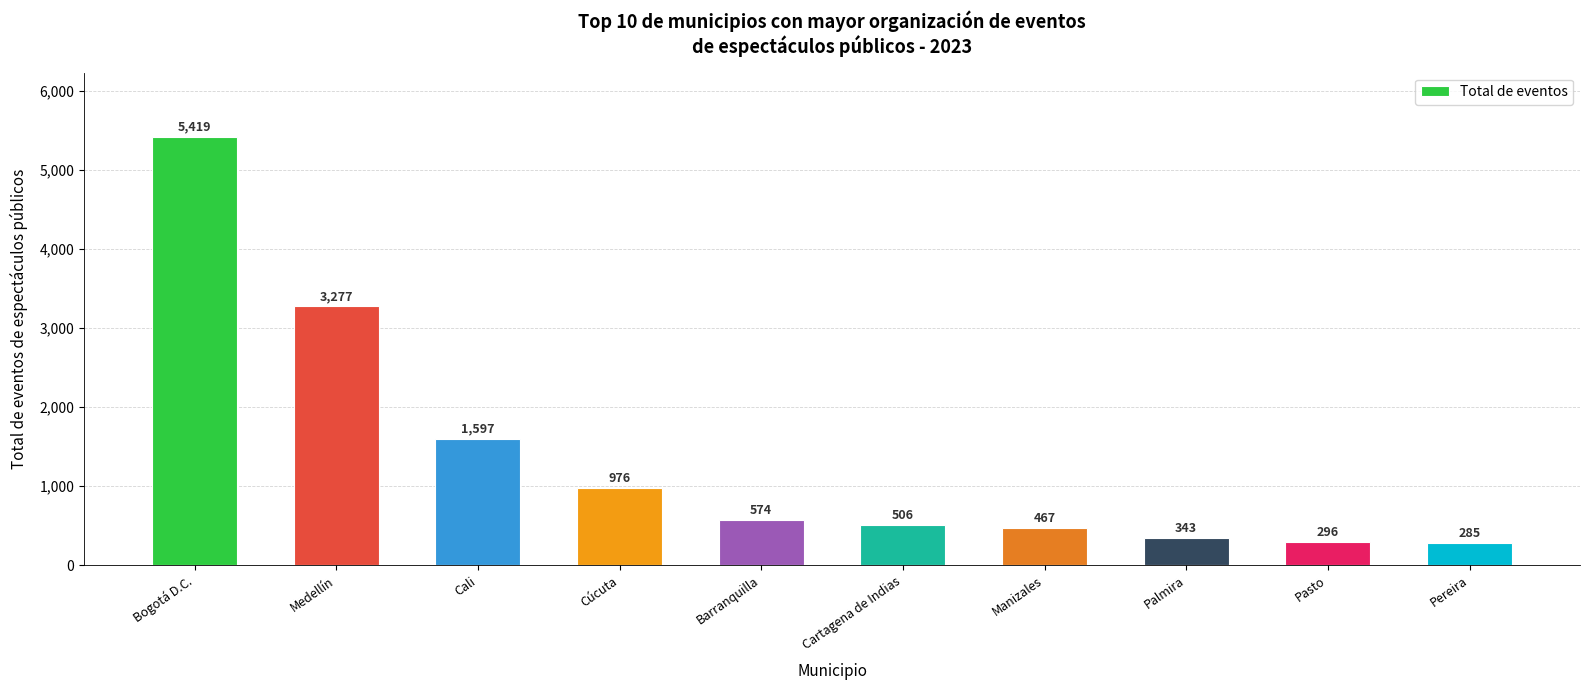

List the labels in order of value, largest first.

Bogotá D.C., Medellín, Cali, Cúcuta, Barranquilla, Cartagena de Indias, Manizales, Palmira, Pasto, Pereira